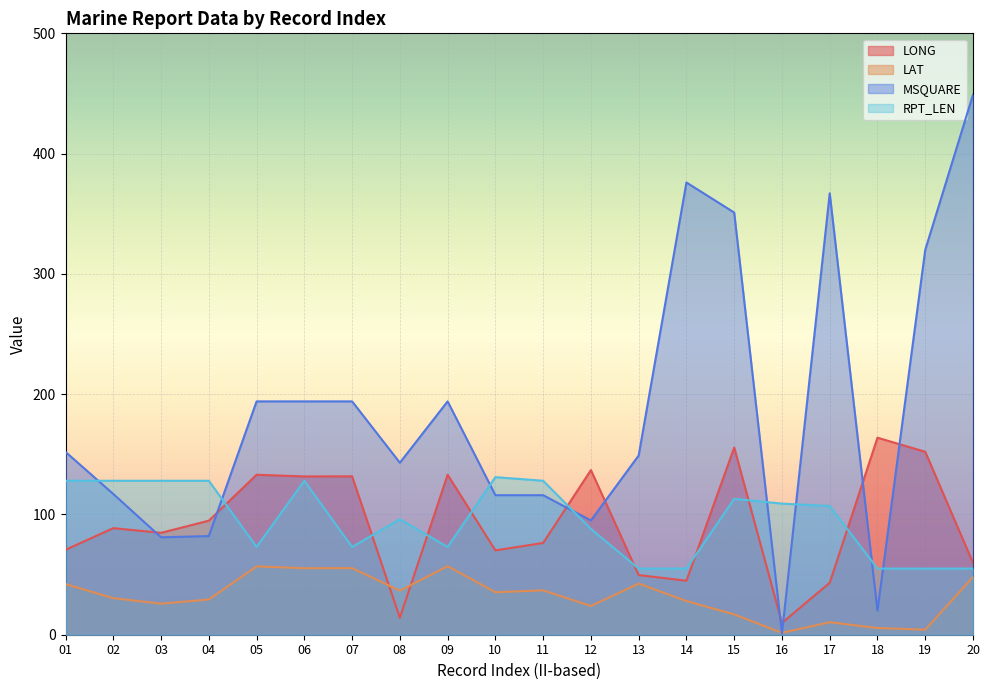

What is the approximate value of RPT_LEN at 13?

55.0